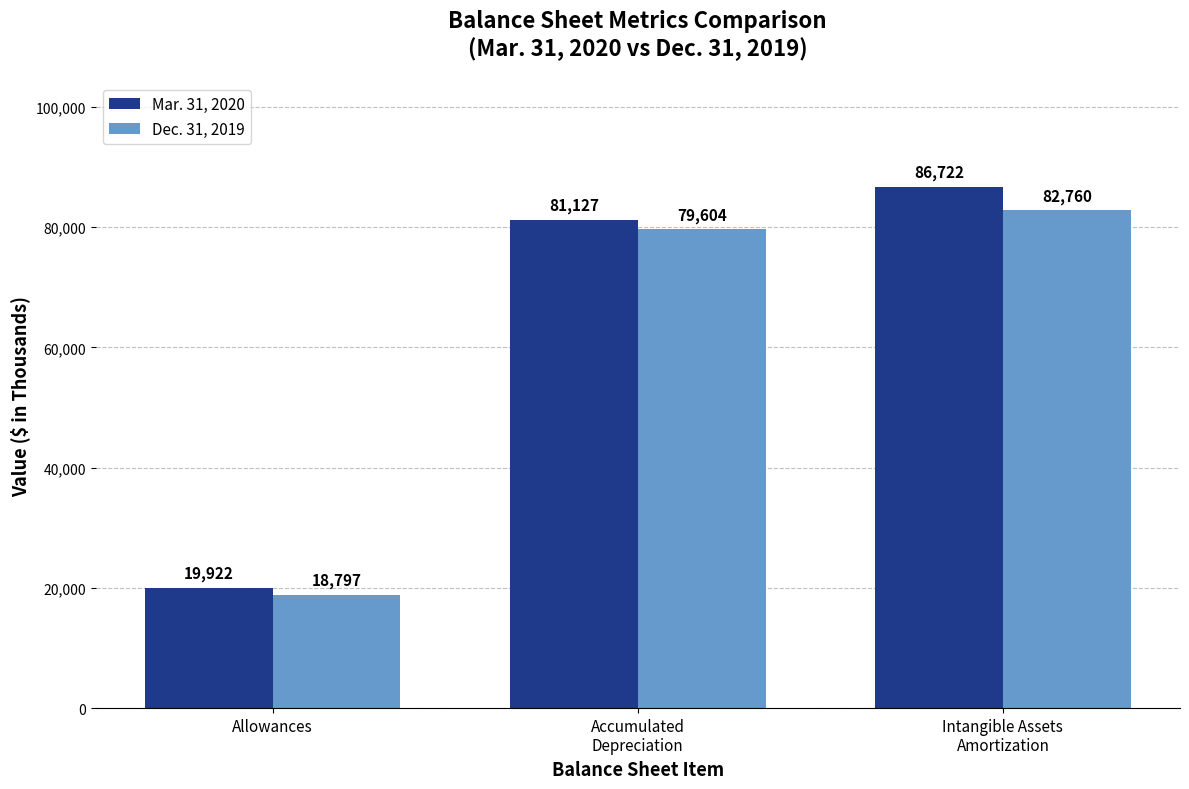

What is the value of the Dec. 31, 2019 bar at the 2nd from the left?

79604